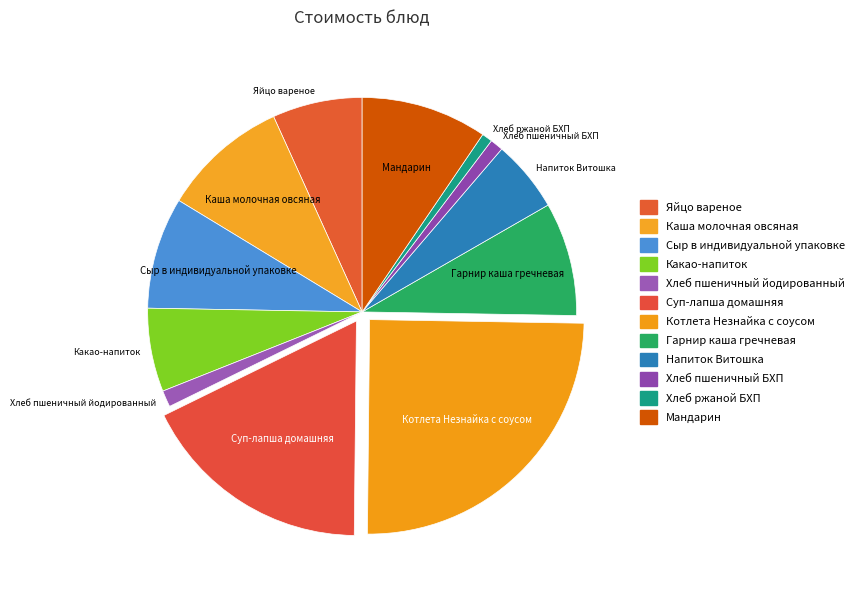

The Яйцо вареное slice represents 1% of the pie. True or false?

False